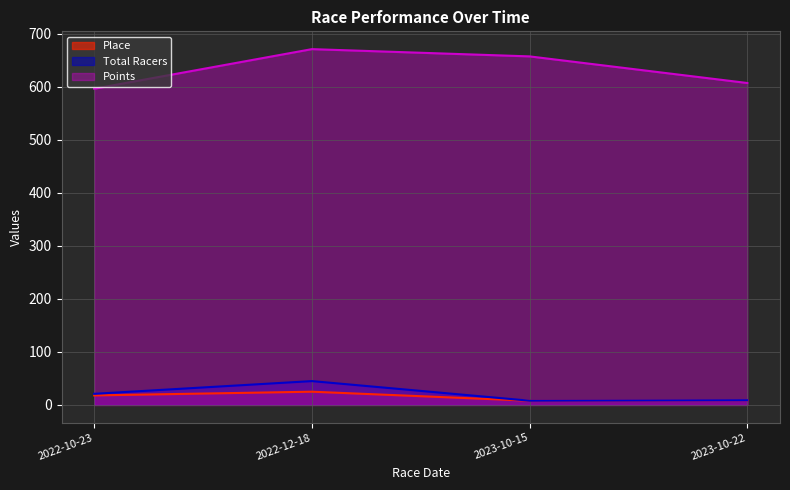

Which category has the highest value across all series?

2022-12-18